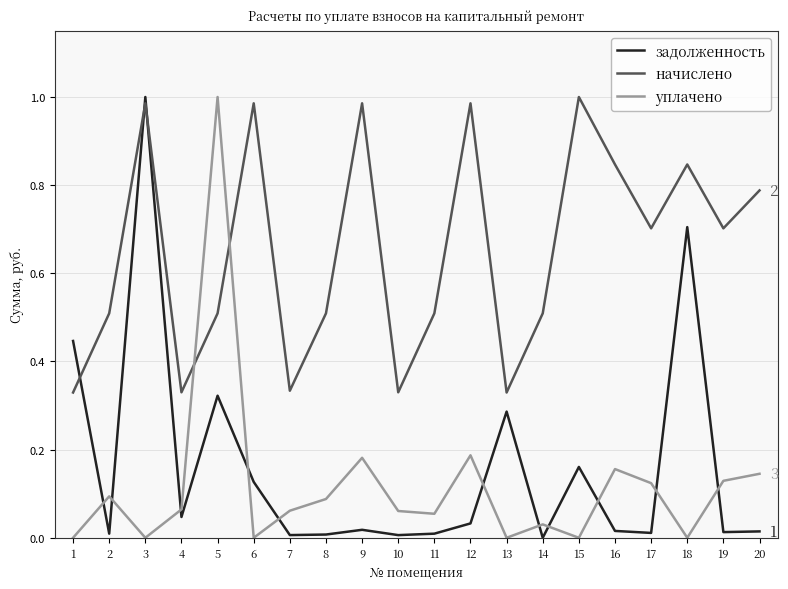

At 17, list the series in order from largest to smallest.

начислено, уплачено, задолженность